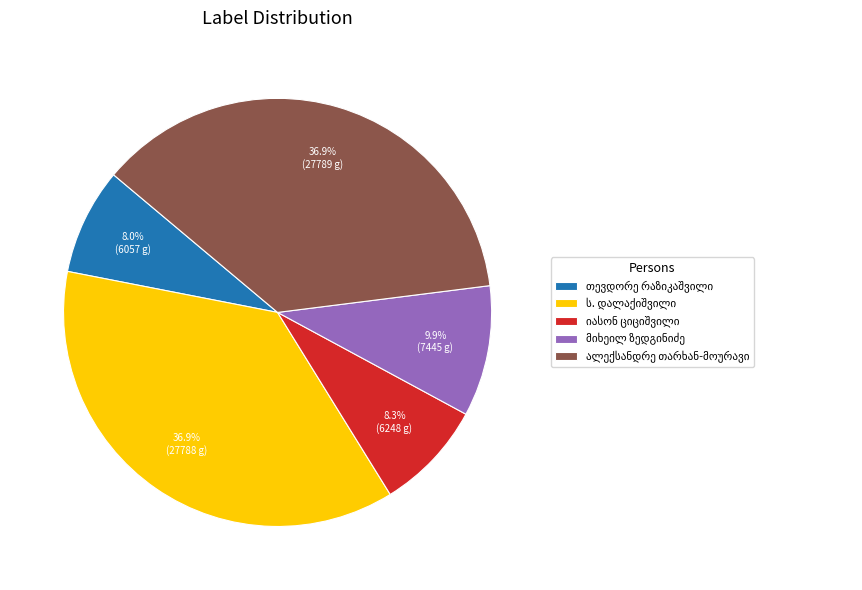

Does any single category account for the majority?

No